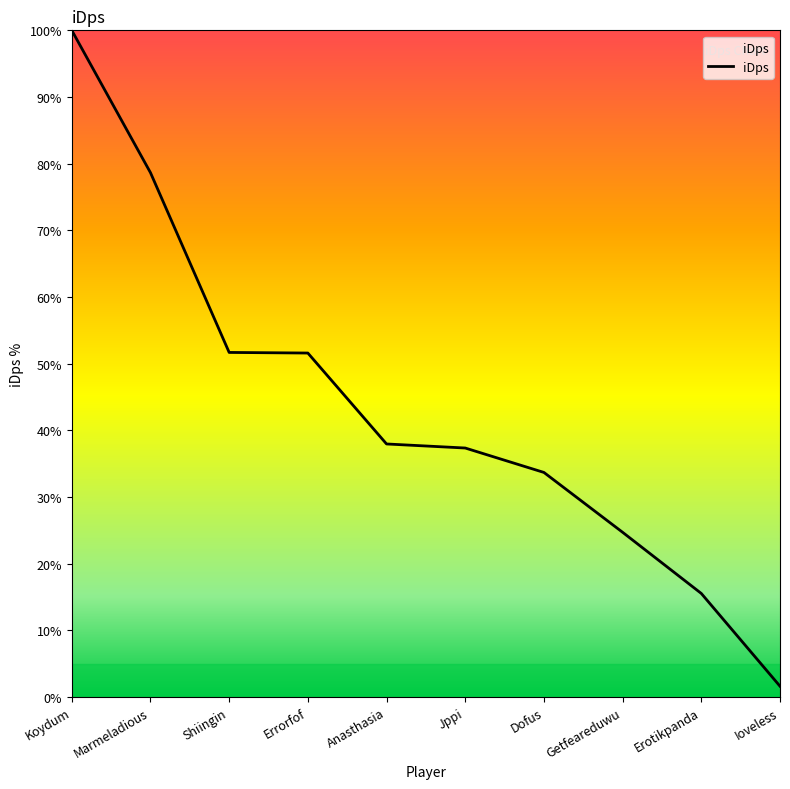

What is the sum of all values?

432.7